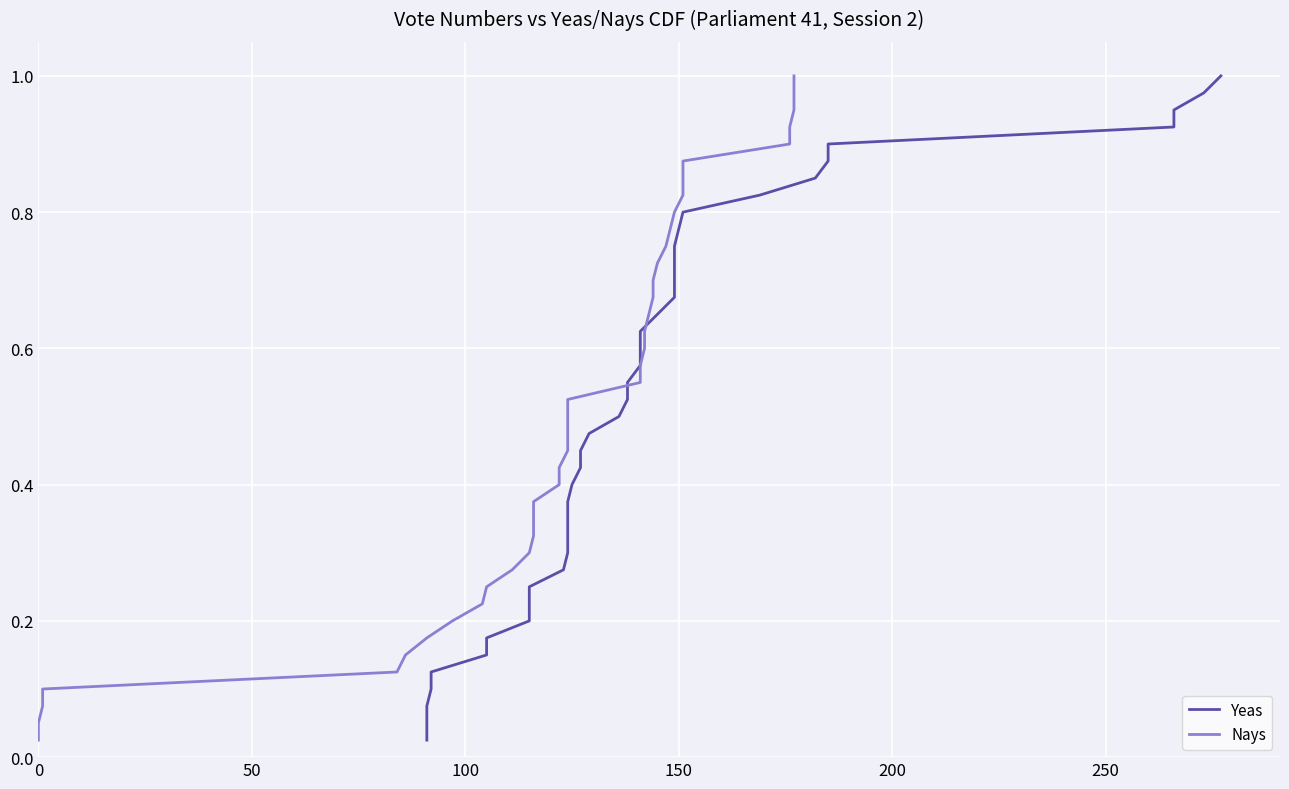

What is the value of the Yeas point at the 3rd from the left?

0.1